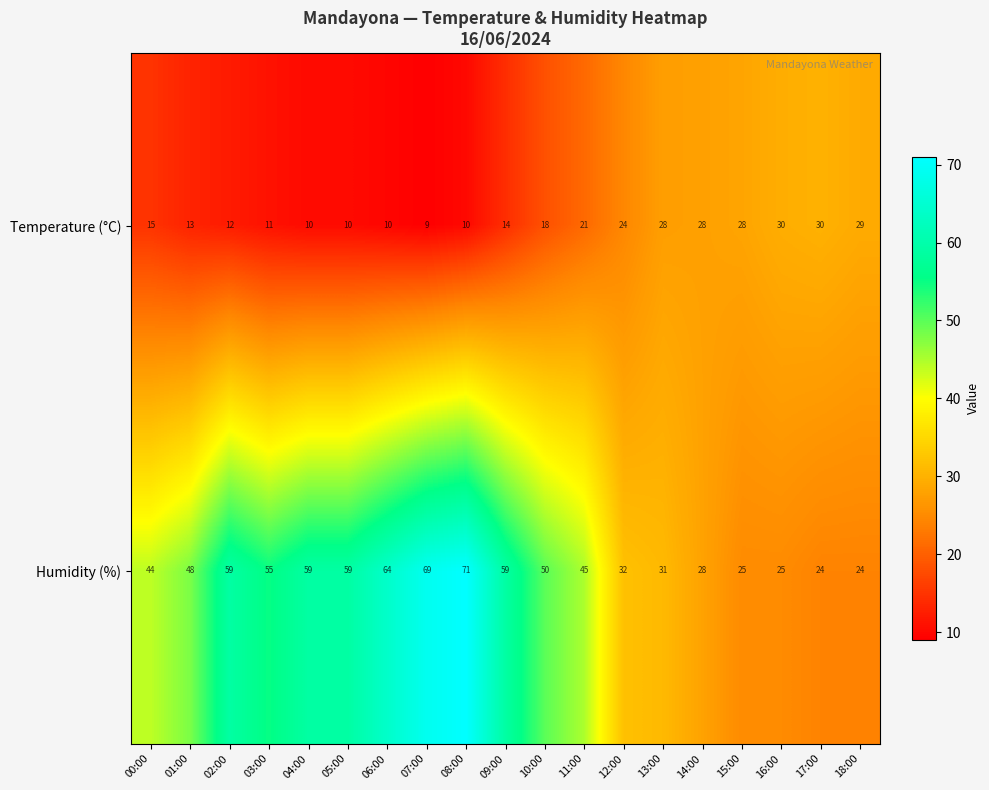

True or false: Humidity (%) has a value of 59 at 09:00.

True